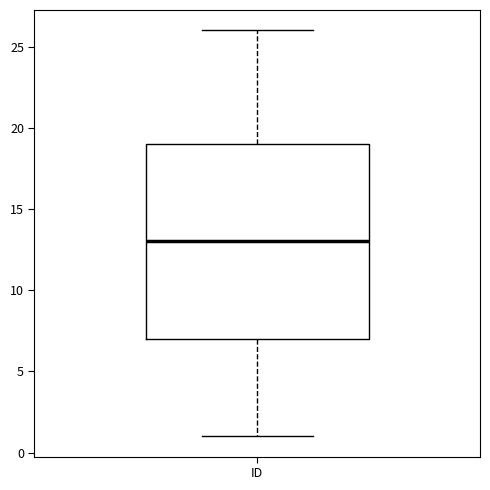

Where is the lower edge of the box for ID on the y-axis? The values are not printed on the chart, so give them approximately, as read against the axis.

7